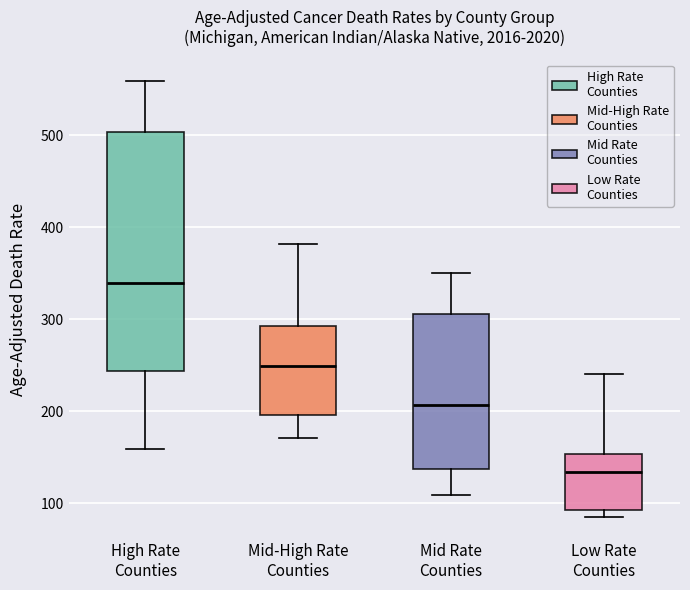

Comparing the boxes themselves (not the whiskers), which one is the tallest?

High Rate Counties